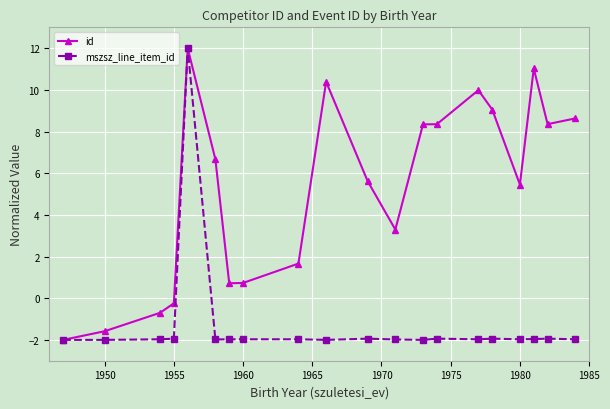

What is the difference between the maximum and minimum values in the mszsz_line_item_id series?

14.0